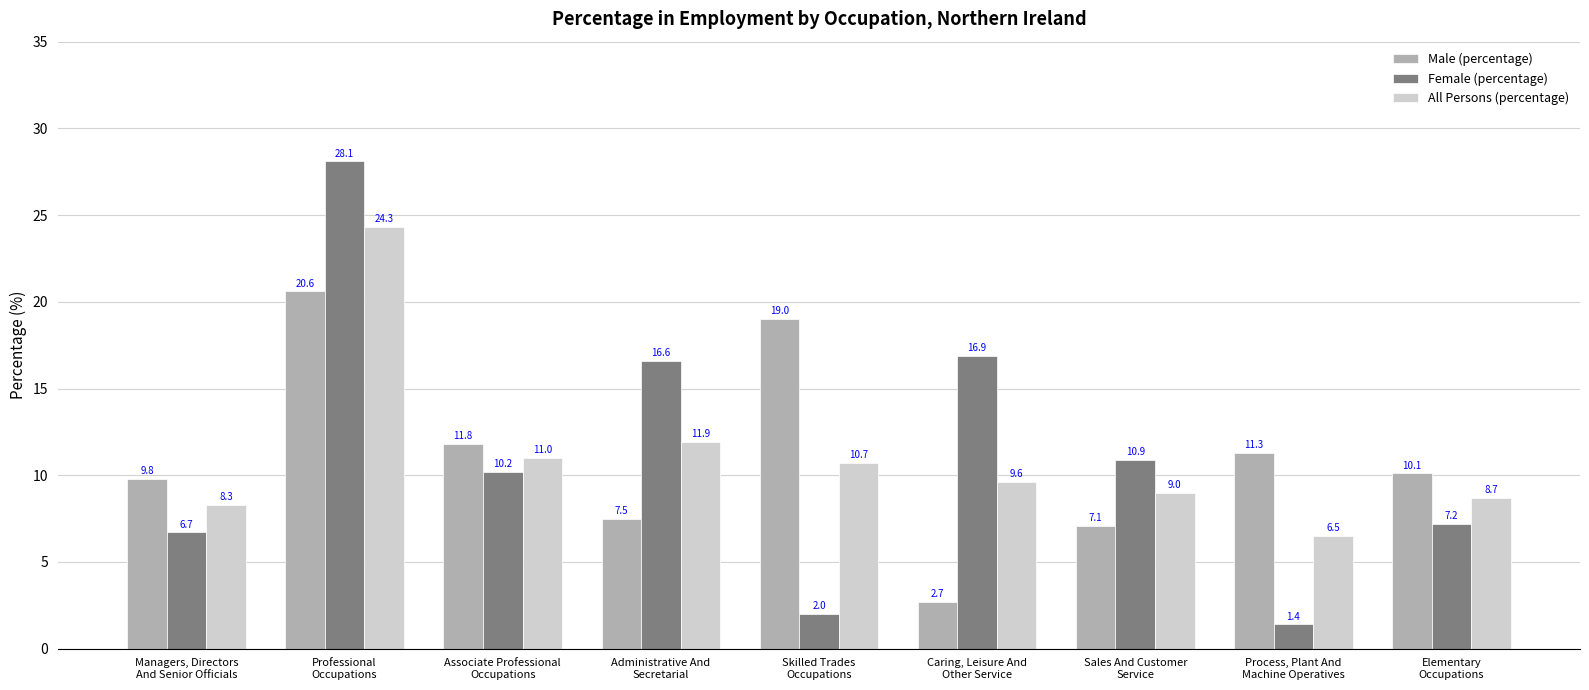

What is the total value across all series at Sales And Customer
Service?

27.0